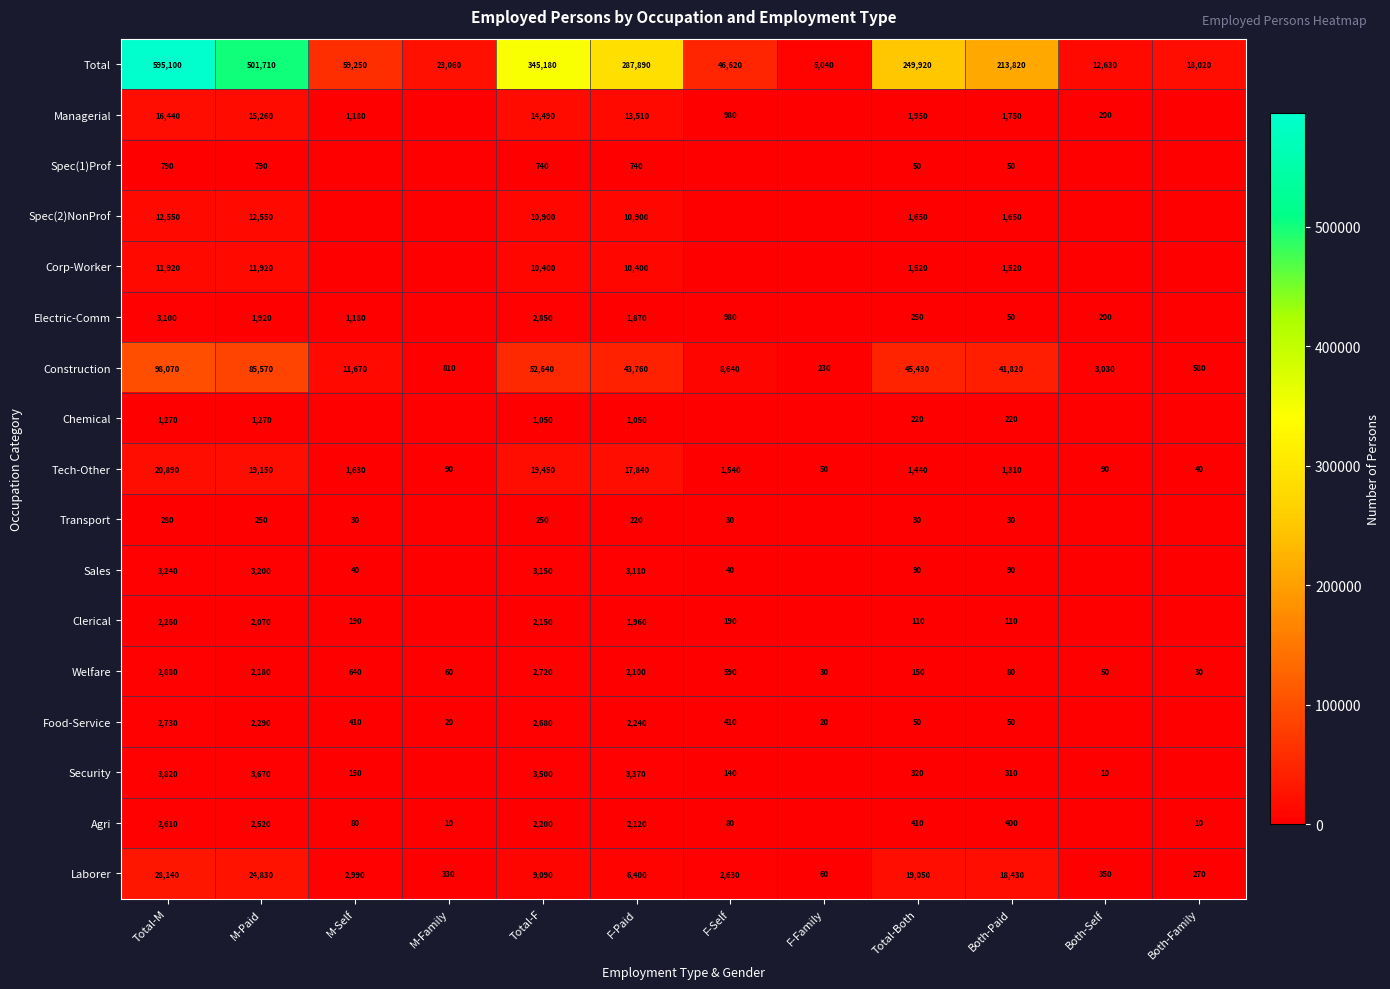

The value of Welfare at F-Family is 47. True or false?

False